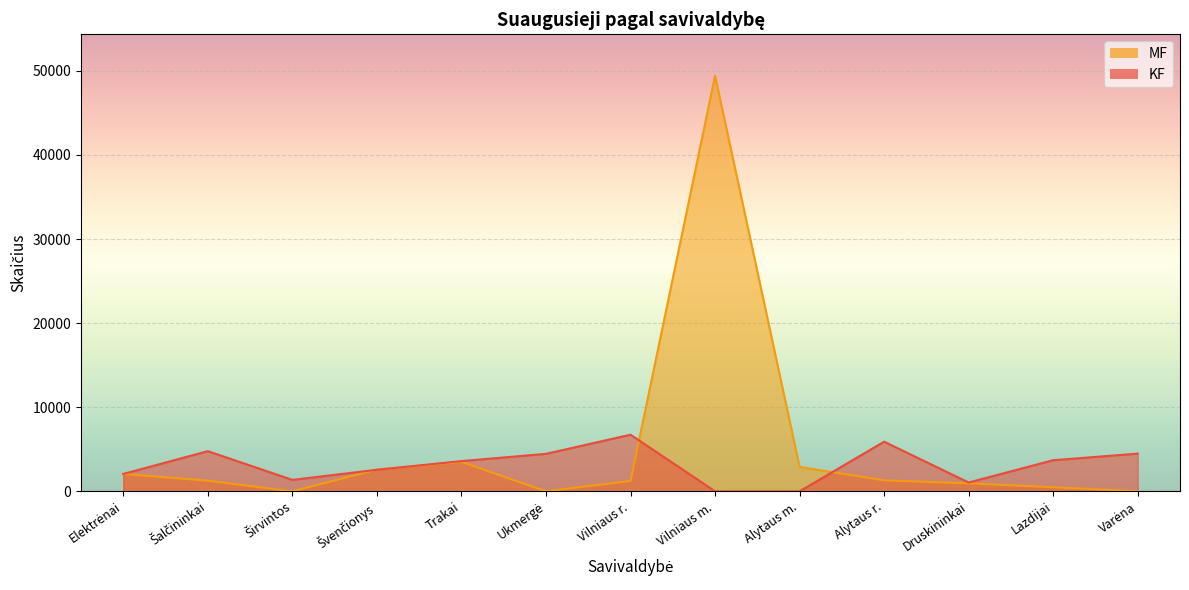

How many data points in KF are above 3590?

6